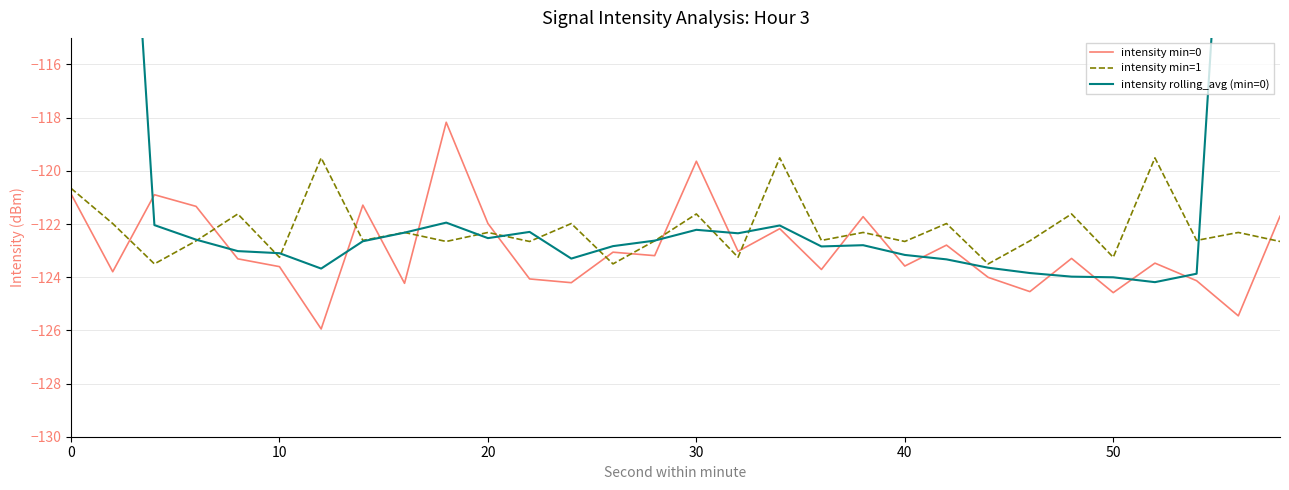

After their last crossing, which series has the higher values: intensity min=1 or intensity min=0?

intensity min=0